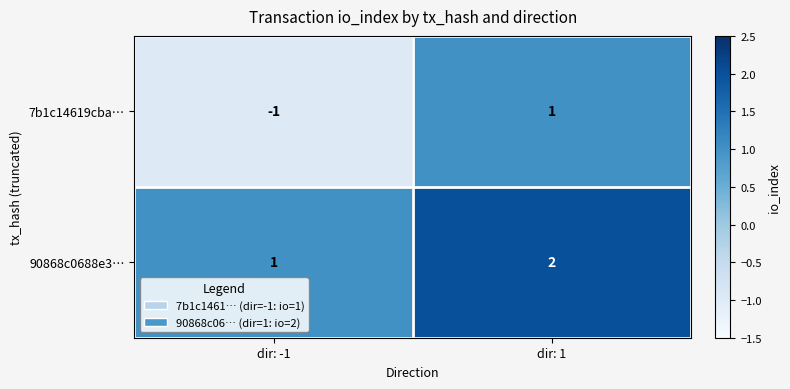

How many distinct data groups are displayed?

2